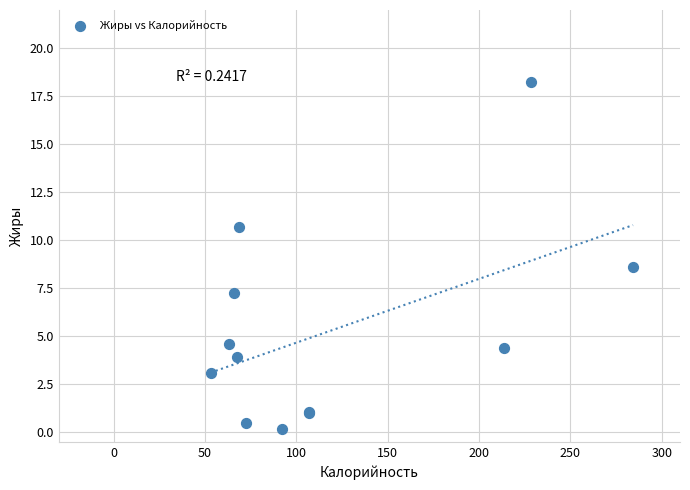

What Y value in the scatter plot is closest to 9?

8.6